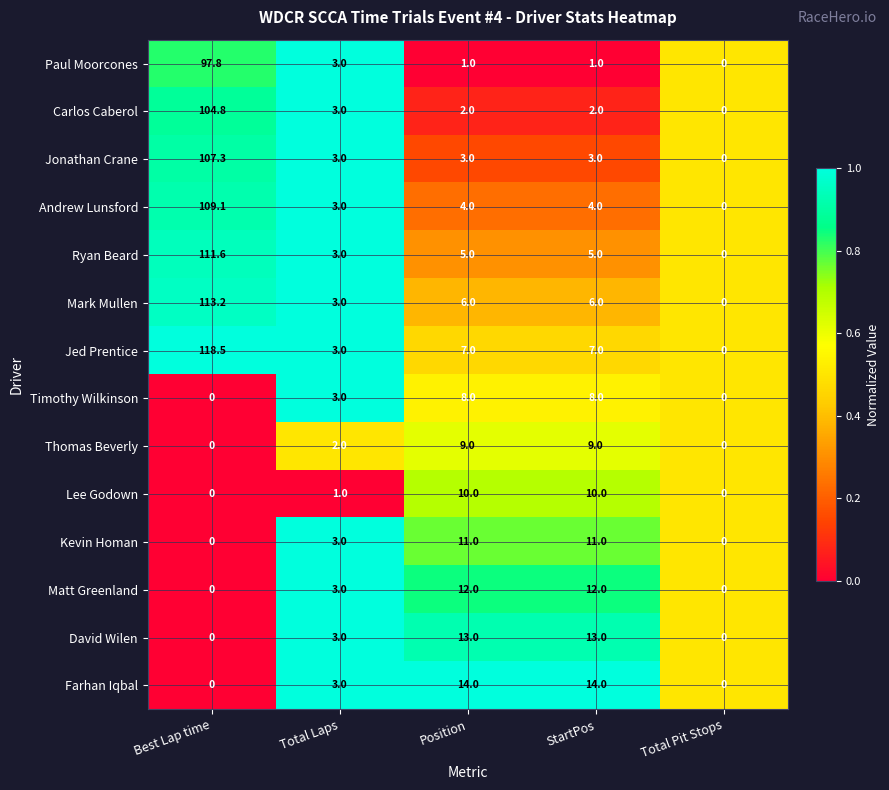

What is the average value of the Farhan Iqbal series?

6.2